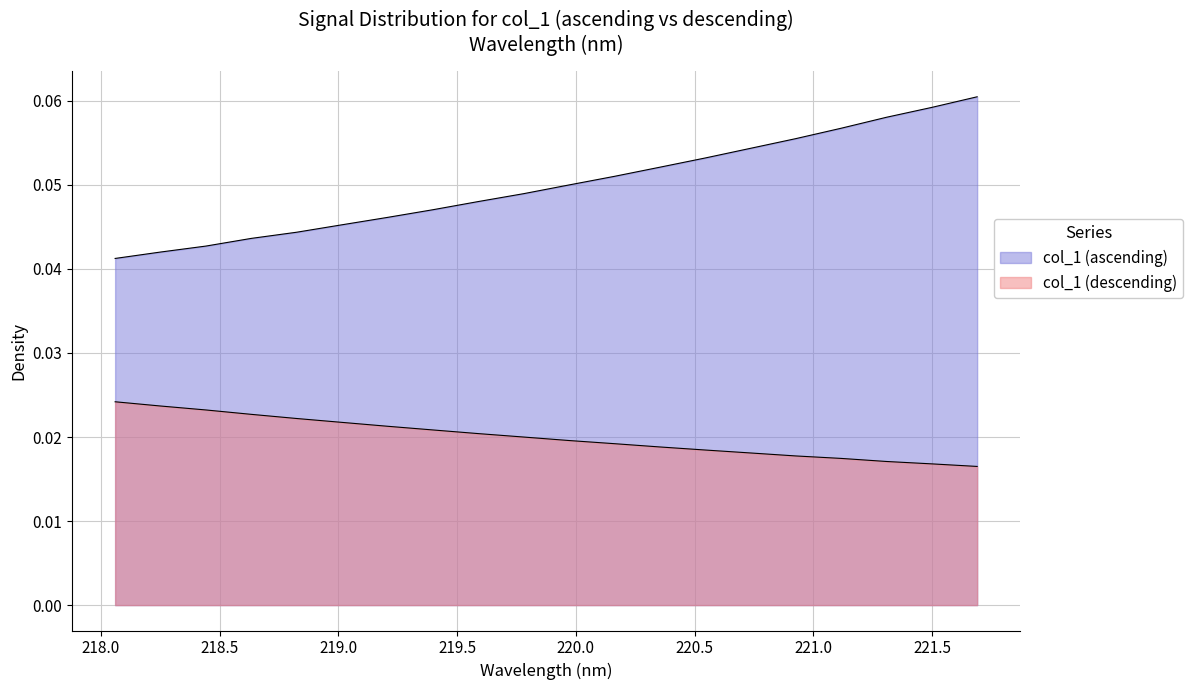

True or false: the data shows 0.1 at 13.

False